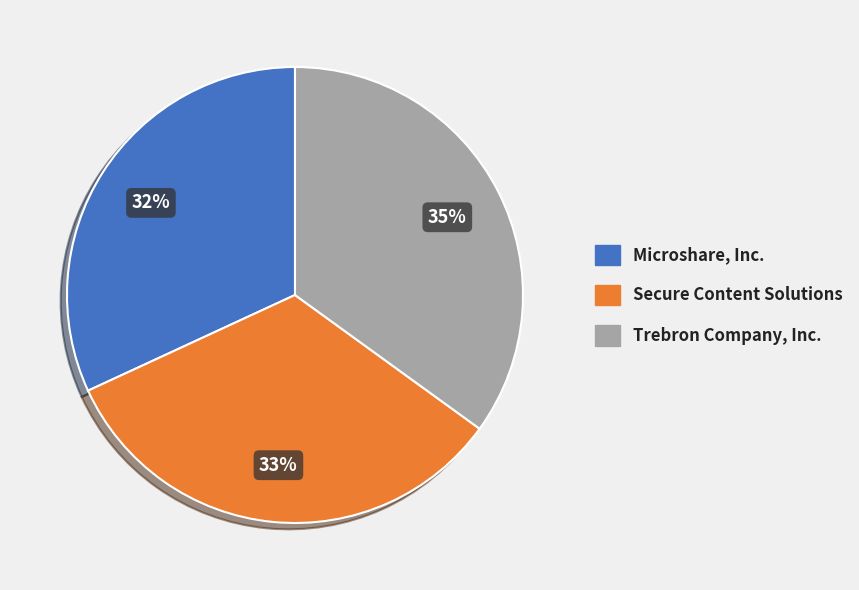

To the nearest percent, what is the average slice percentage?

33%